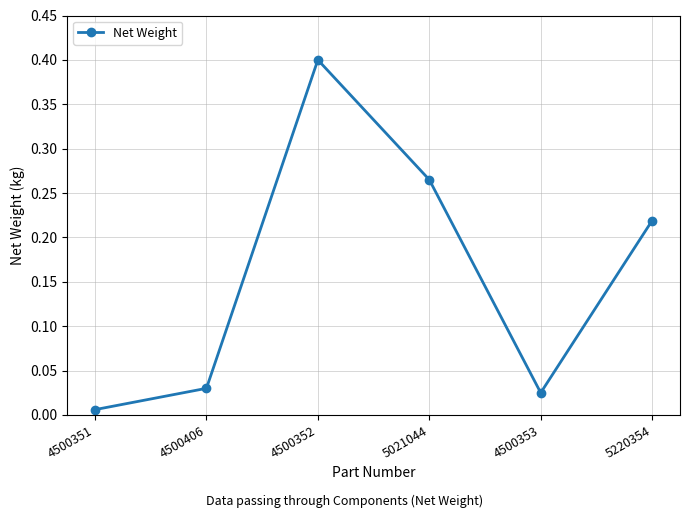

What position from the right is 4500353?

2